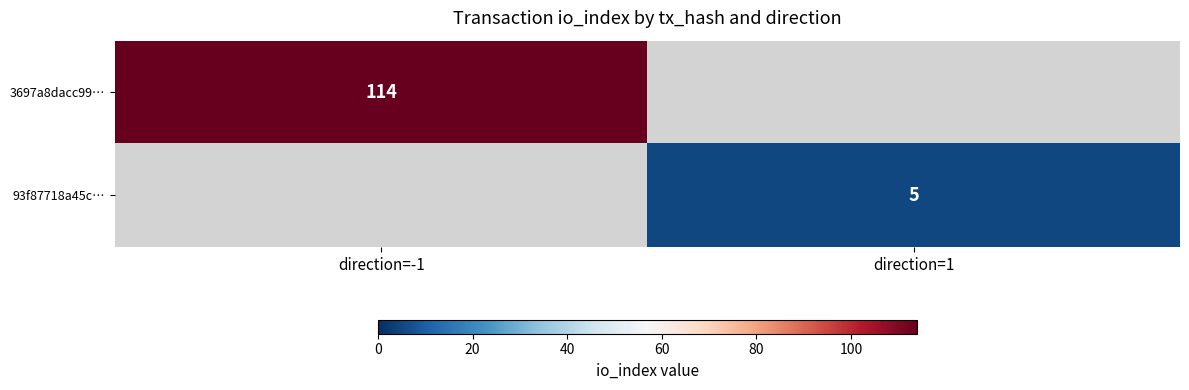

The 3697a8dacc99… series shows 114 at direction=-1. True or false?

True